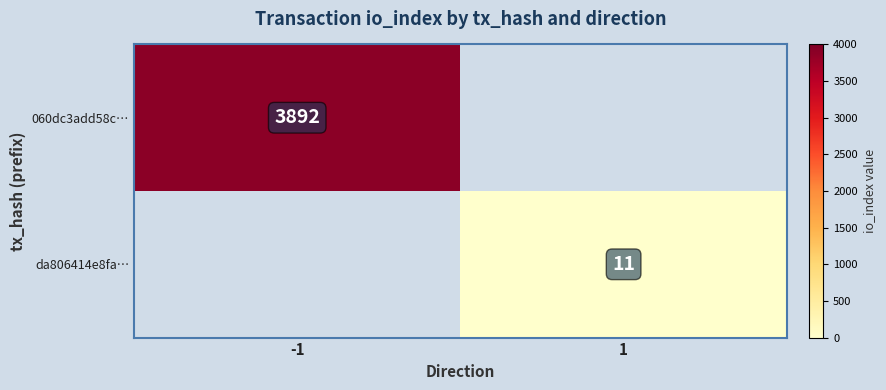

Is the value of 060dc3add58c… at -1 greater than the value of da806414e8fa… at 1?

Yes